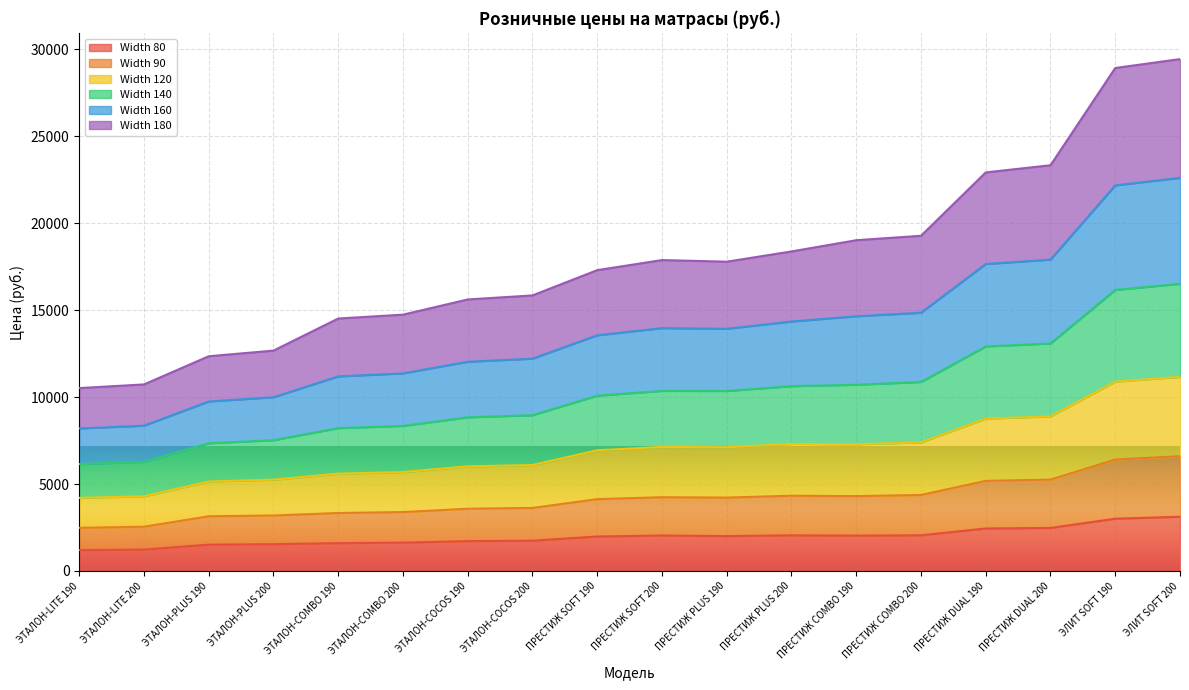

What is the label of the 7th point from the left?

ЭТАЛОН-COCOS 190